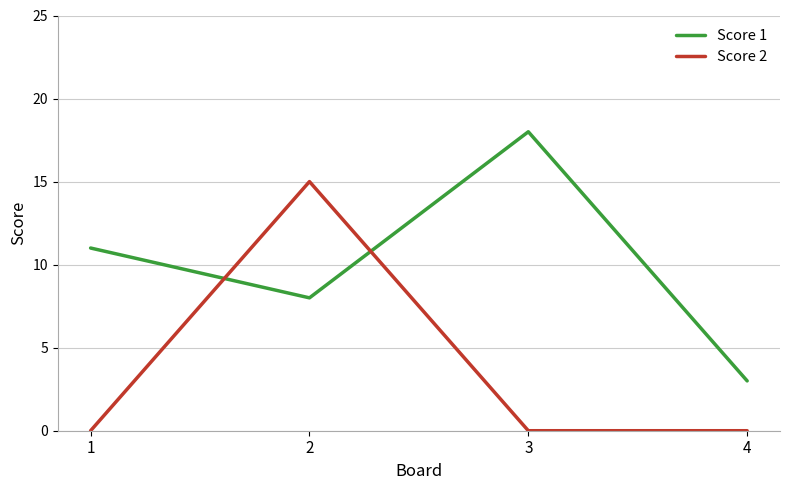

How many interior local peaks does the Score 1 series have?

1